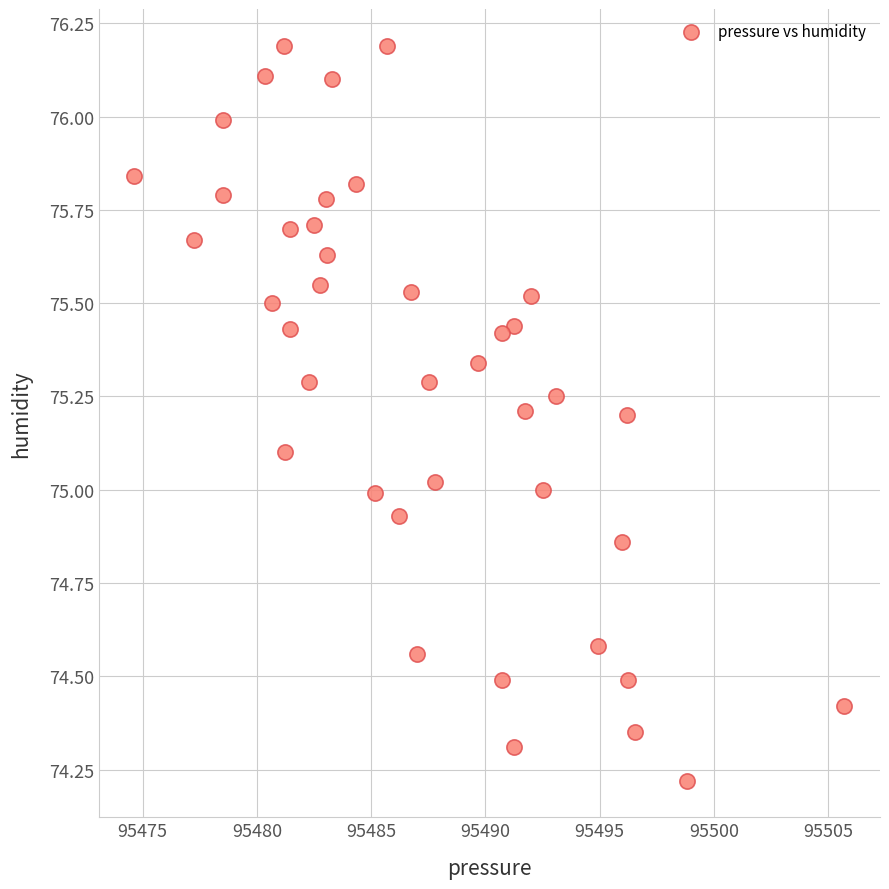

What is the range of Y values (max minus min)?

2.0